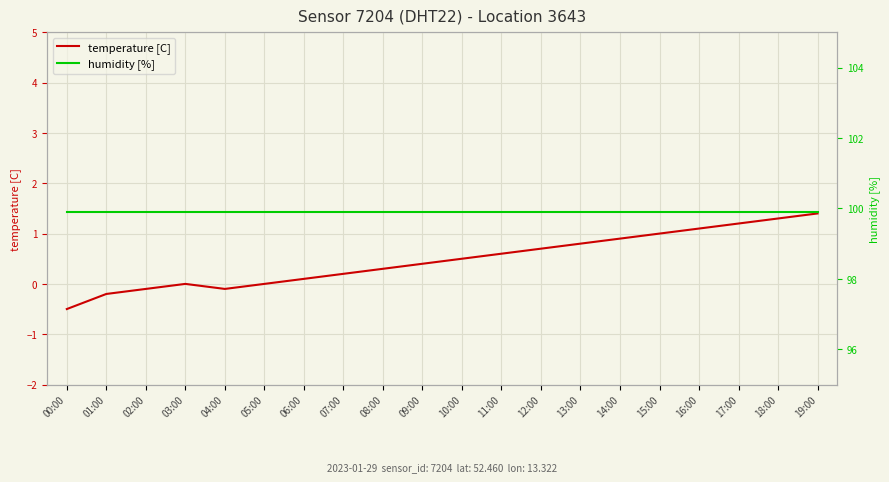

Where is the first local minimum for temperature [C]?

04:00